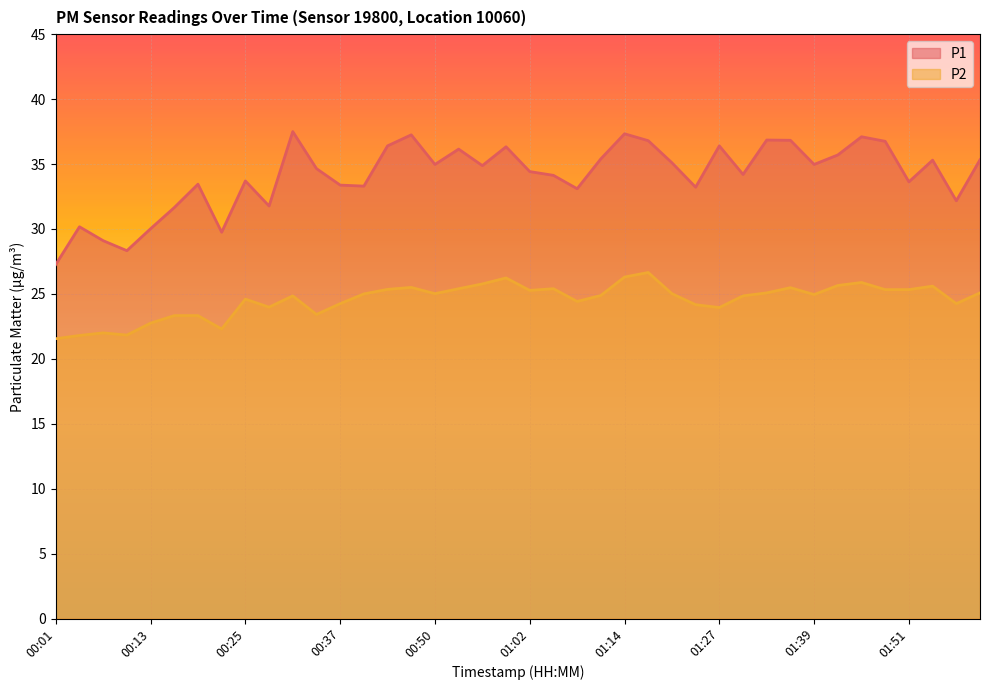

Between 00:28 and 00:50, which series saw the biggest shift?

P1